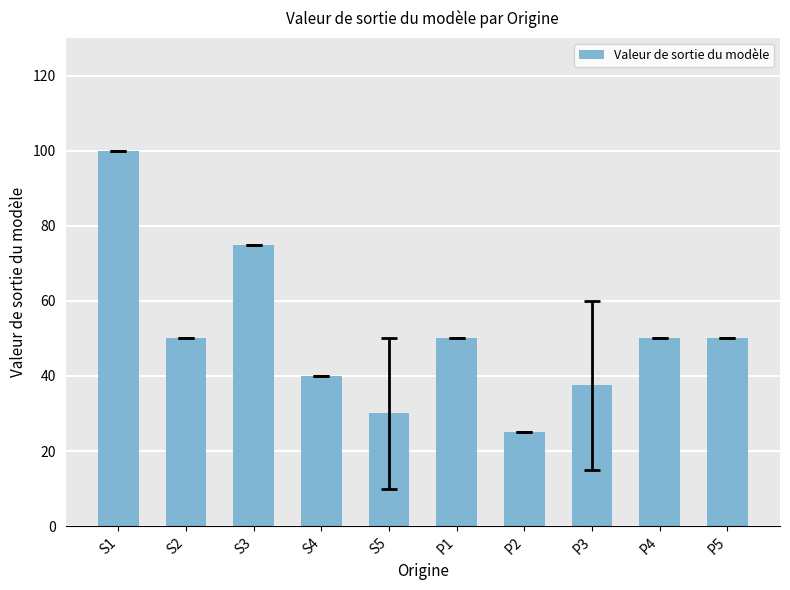

The value at S5 is 30.0. True or false?

True